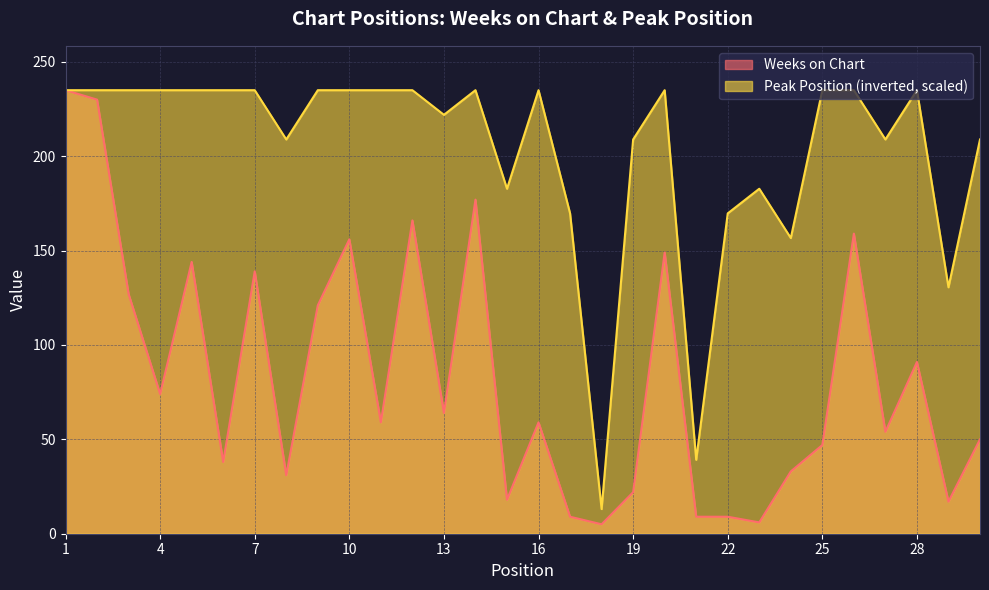

What is the total value across all series at 8?

239.9